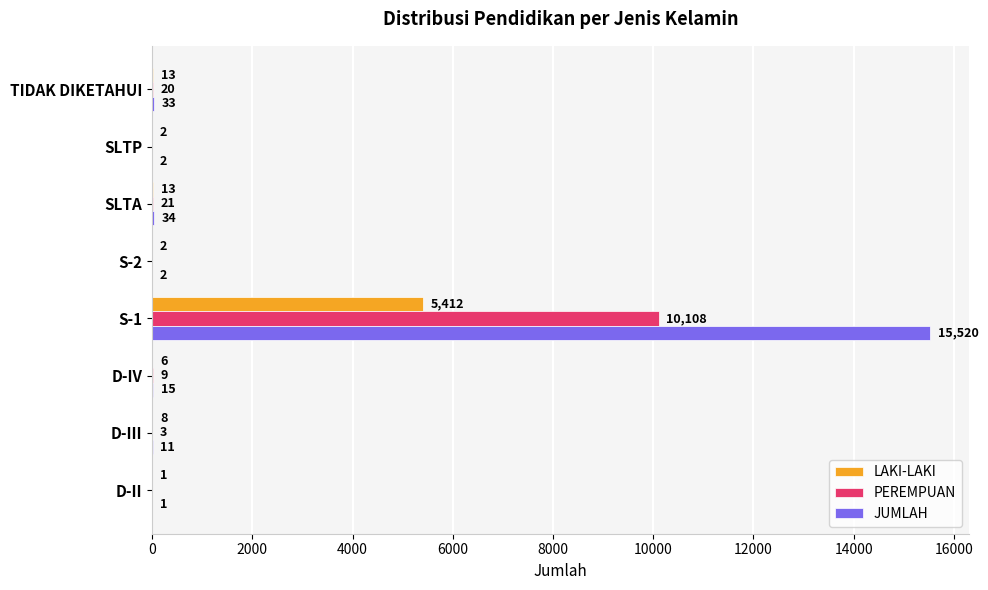

Which category has the highest value across all series?

S-1